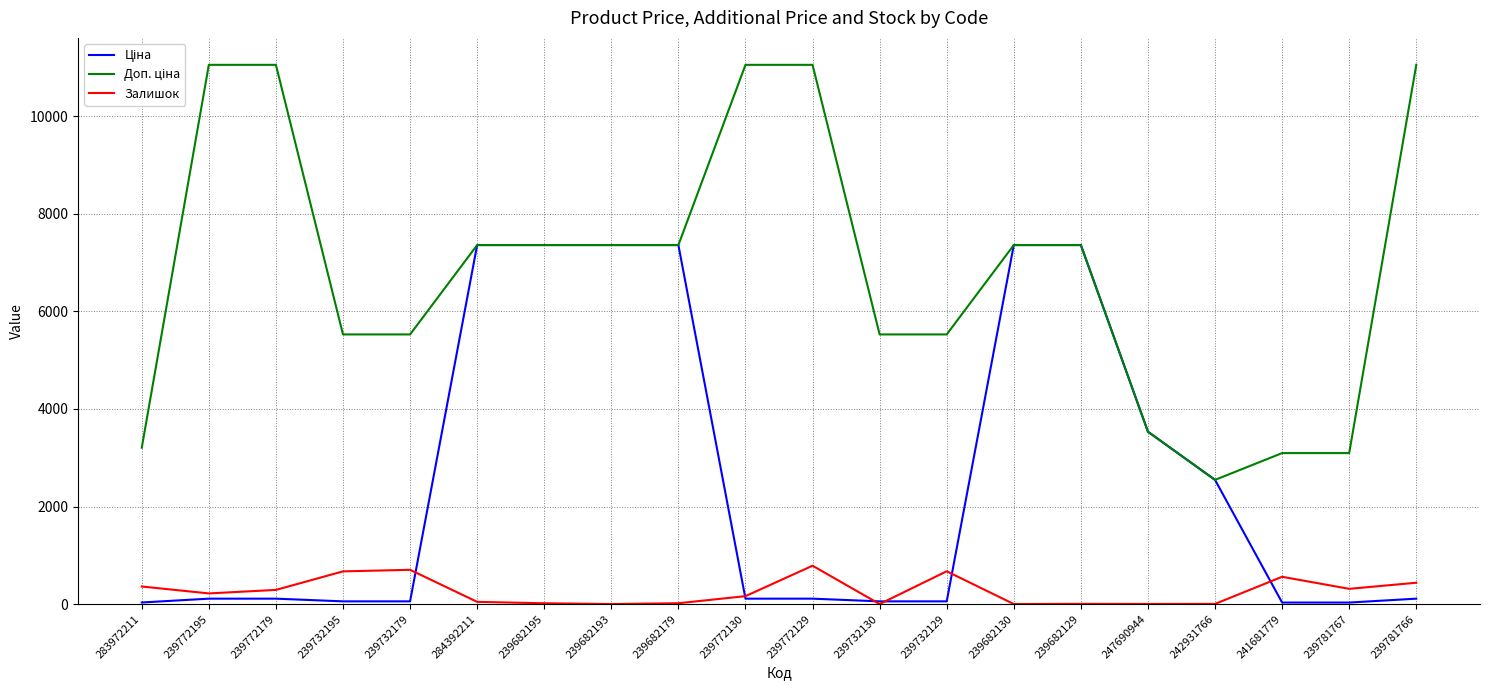

What is the greatest value displayed?

11055.0